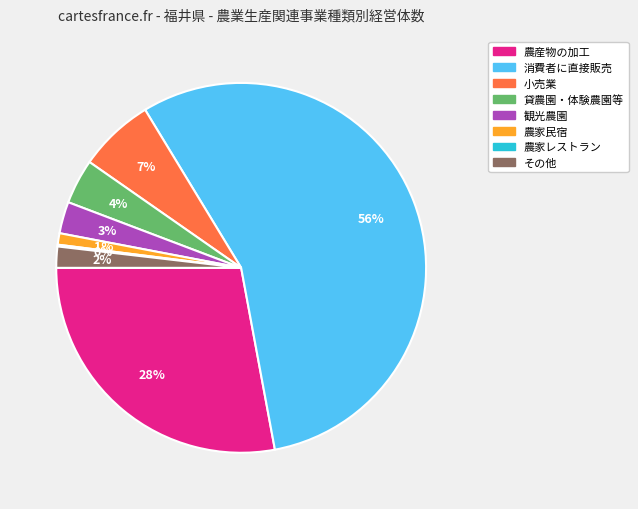

To the nearest percent, what is the combined percentage of 消費者に直接販売 and 小売業?

62%